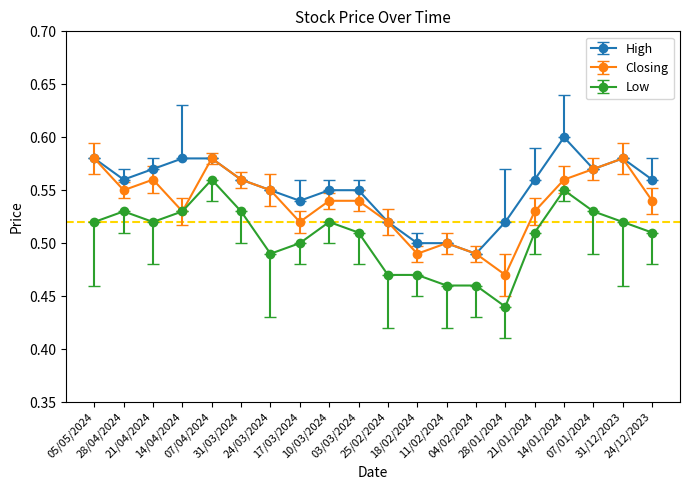

The Low series shows 0.5 at 21/01/2024. True or false?

True